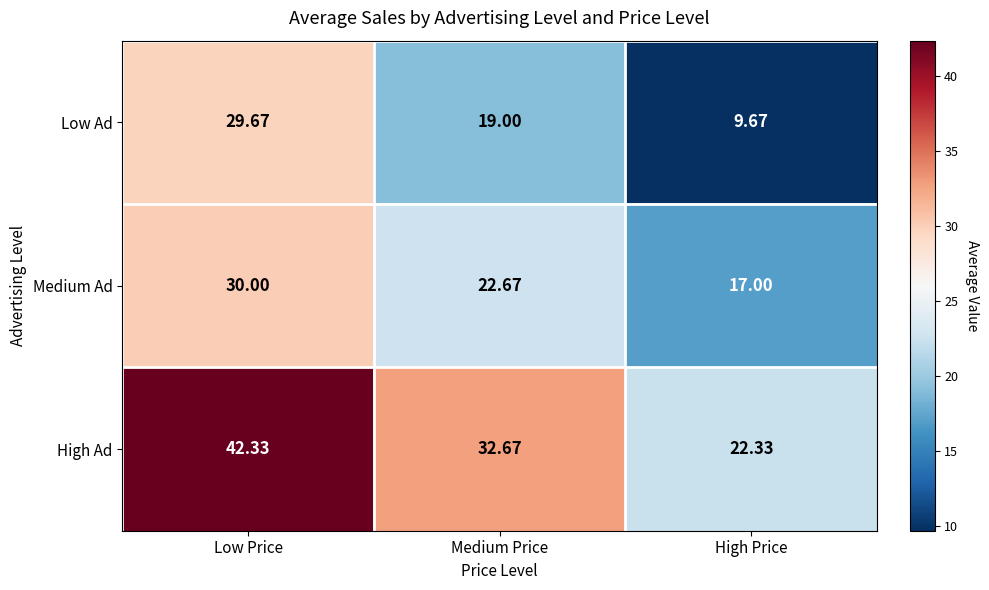

Which category has the lowest value across all series?

High Price